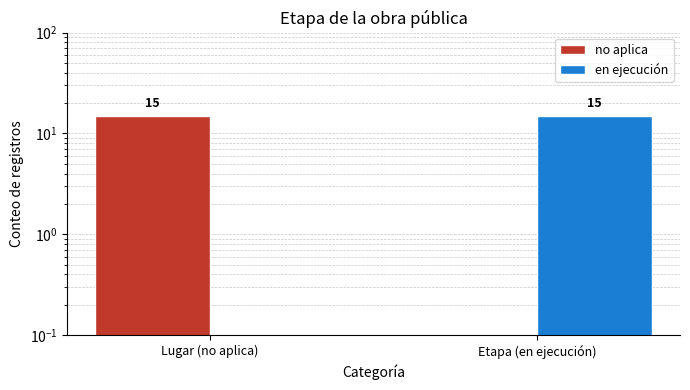

Read the en ejecución value at Etapa (en ejecución).

15